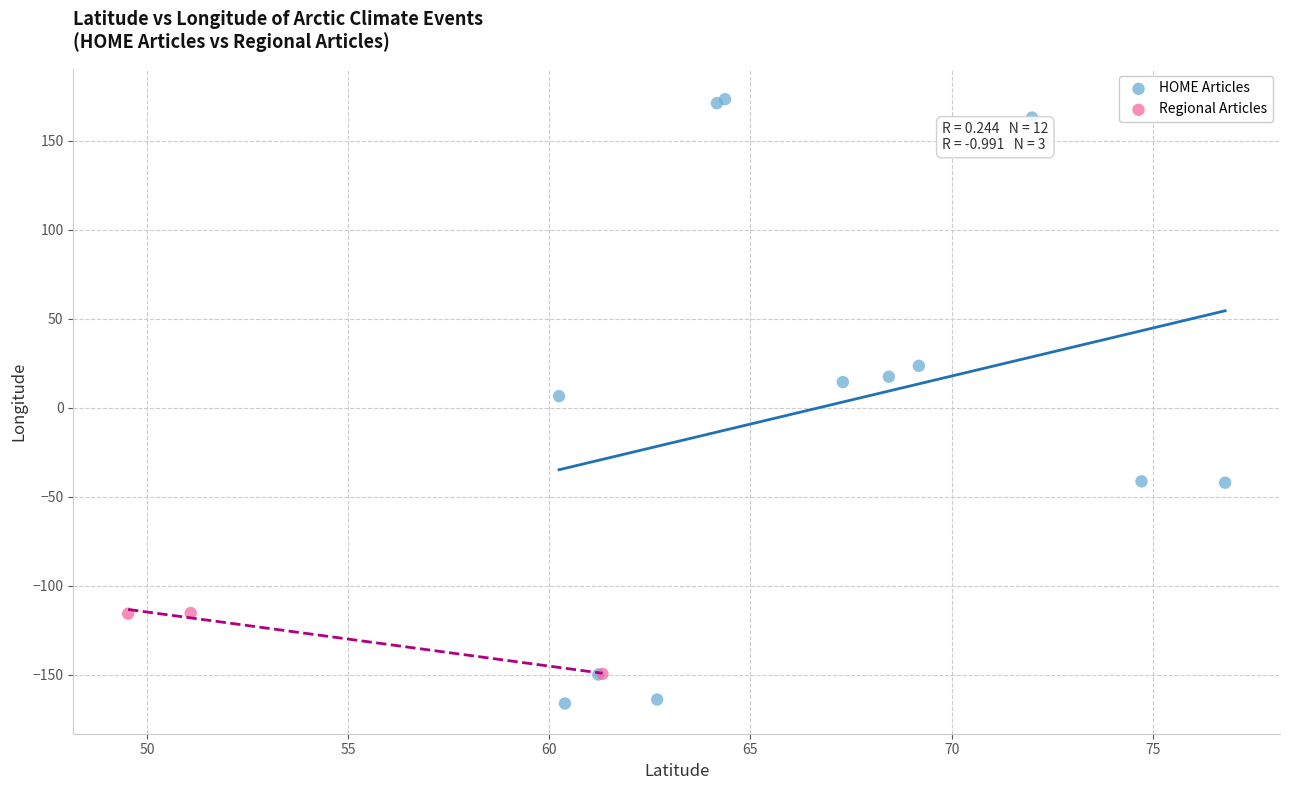

What are all the series names shown in the legend?

HOME Articles, Regional Articles